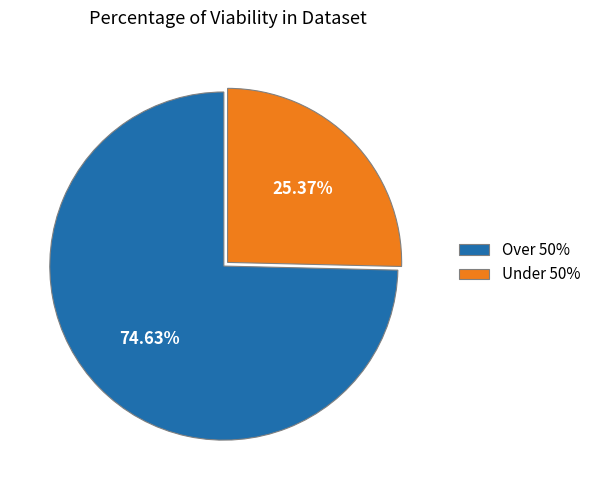

What is the smallest slice in the pie chart?

Under 50%